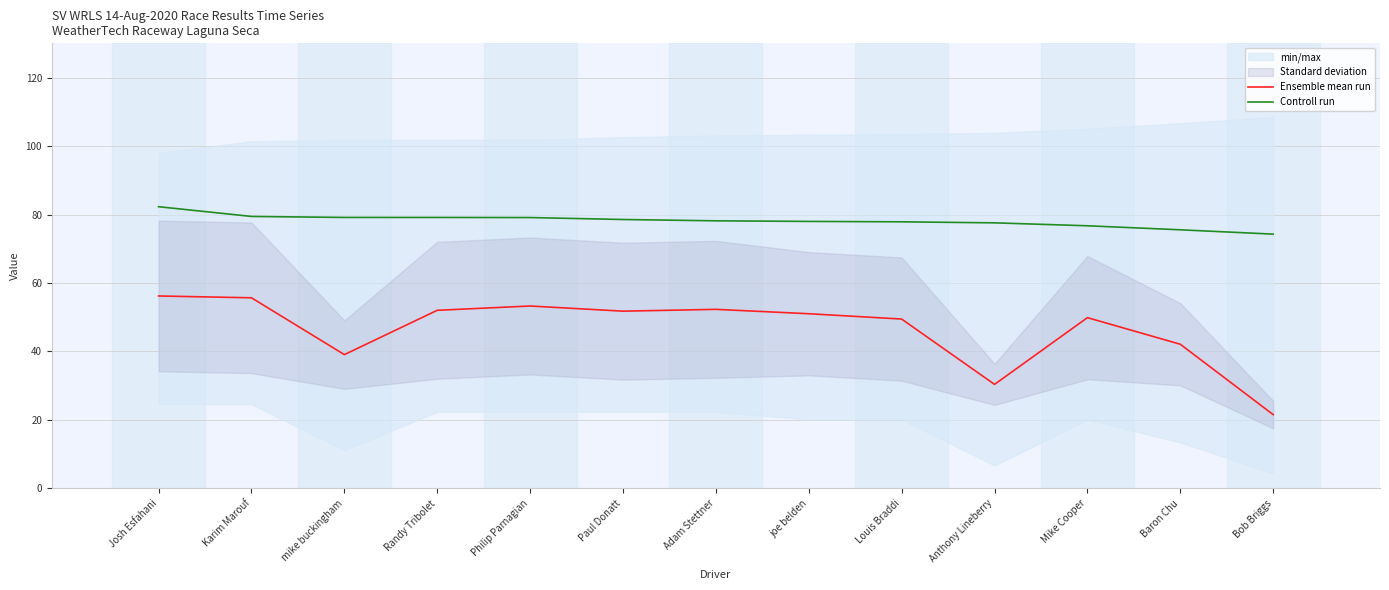

Reading left to right, extract all data points from this chart.

Ensemble mean run: 56.2	55.7	39.1	52.0	53.3	51.8	52.3	51.0	49.5	30.4	49.9	42.1	21.6
Controll run: 82.3	79.4	79.1	79.1	79.1	78.5	78.2	78.0	77.9	77.6	76.7	75.5	74.3